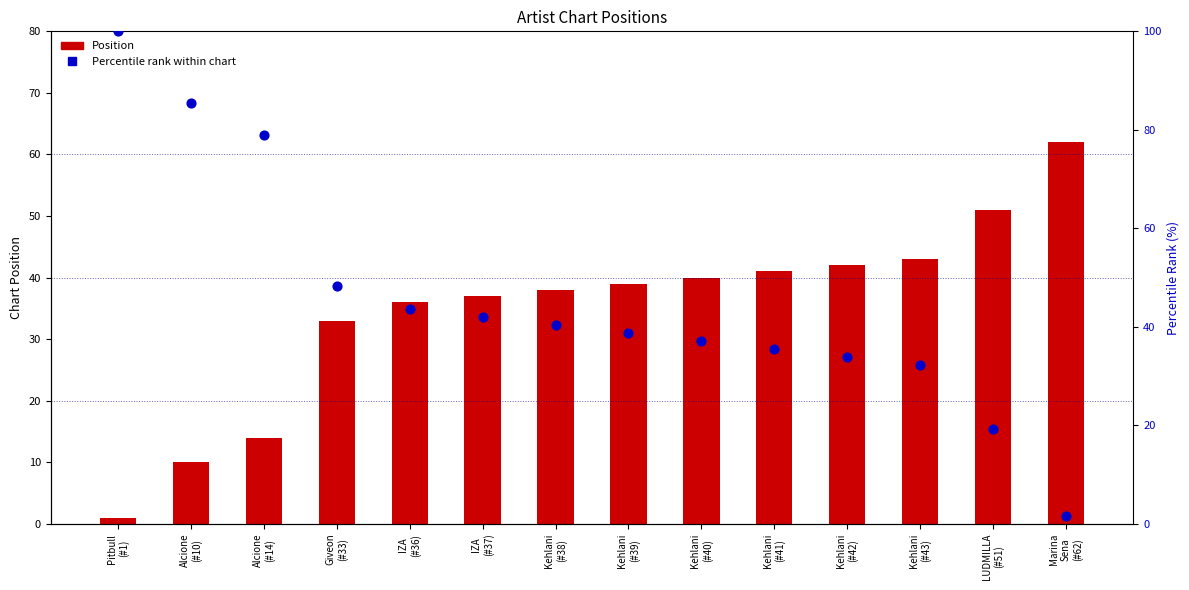

At which category is the sum across all series the highest?

Pitbull
(#1)